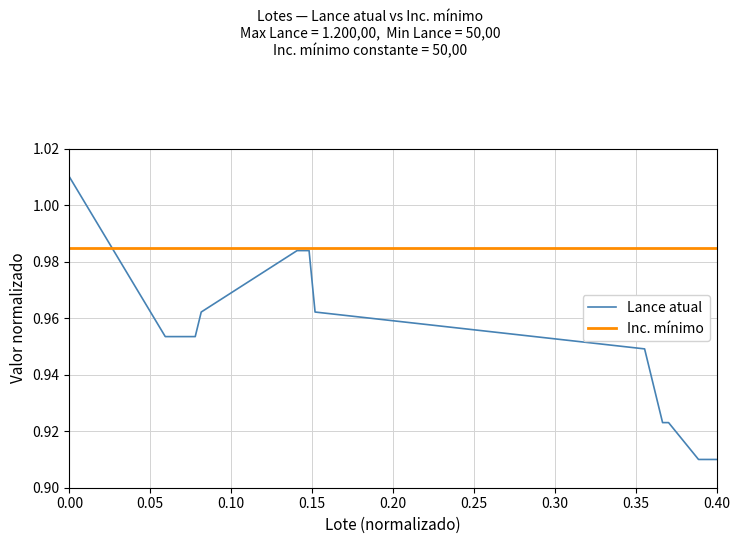

List the series in order of their overall mean, highest first.

Inc. mínimo, Lance atual